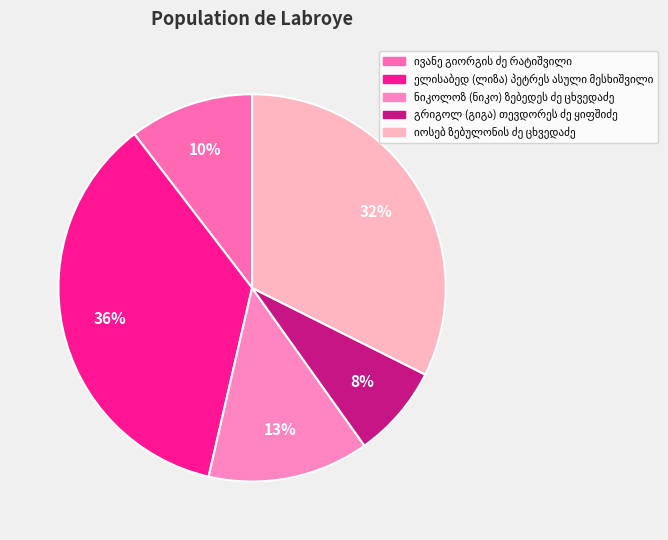

To the nearest percent, what is the difference between the largest and smallest slice percentages?

28%